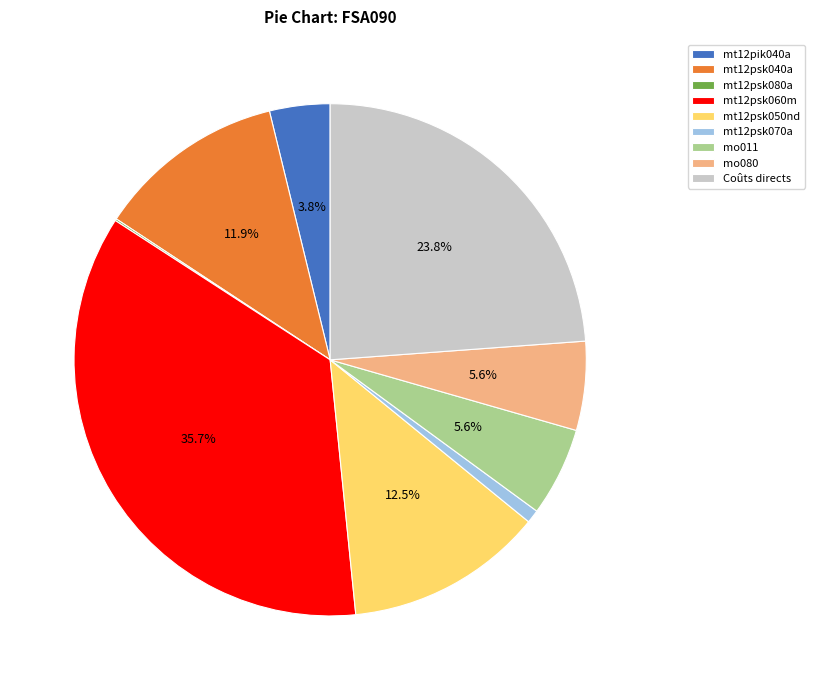

Does mt12psk050nd account for over 50% of the chart?

No